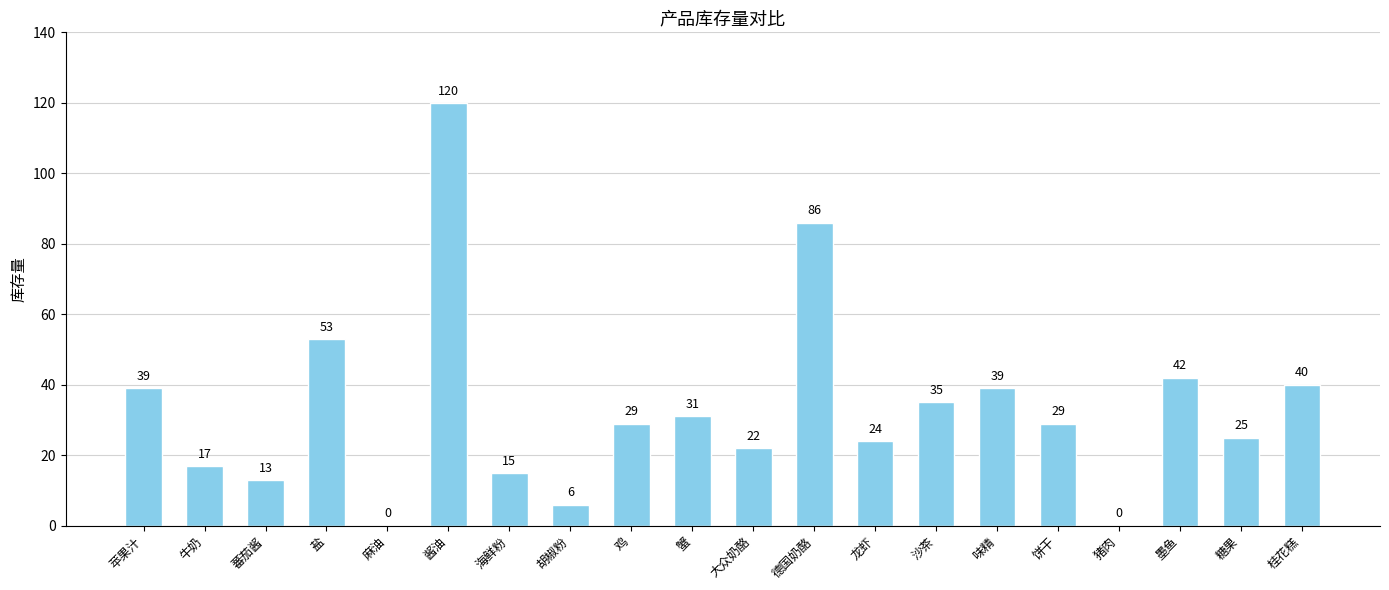

What is the sum of the values at 味精 and 蟹?

70